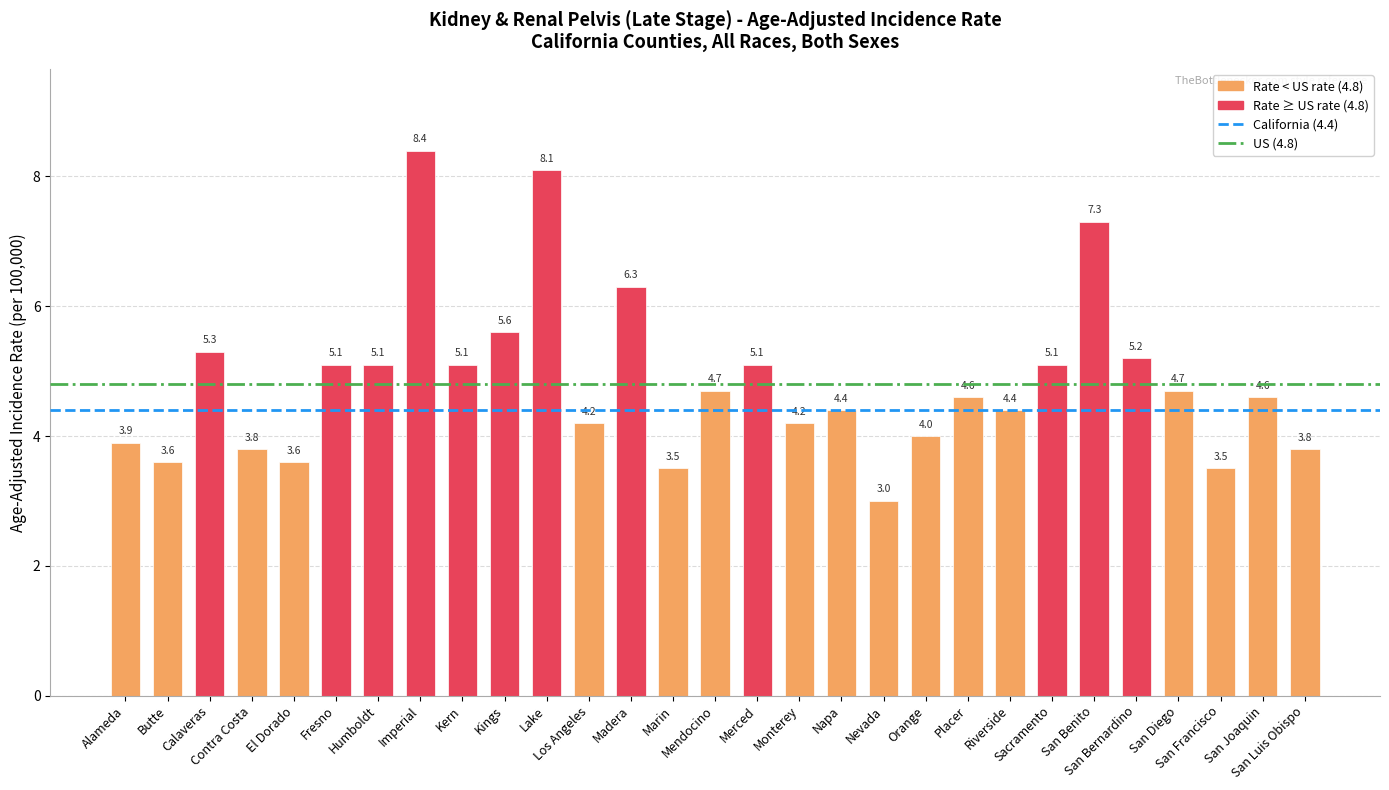

What is the greatest value displayed?

8.4